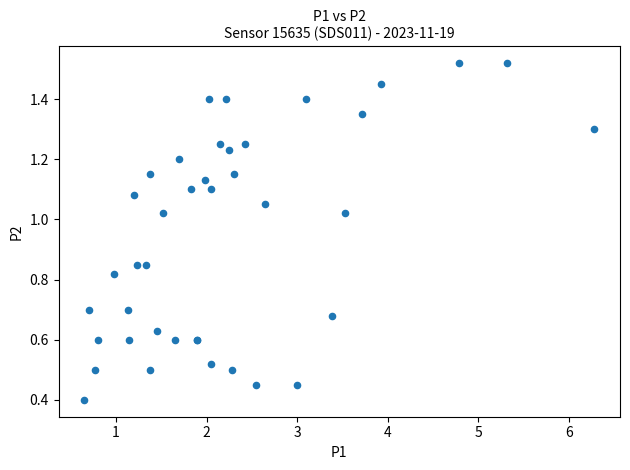

What Y value in the scatter plot is closest to 0?

0.4